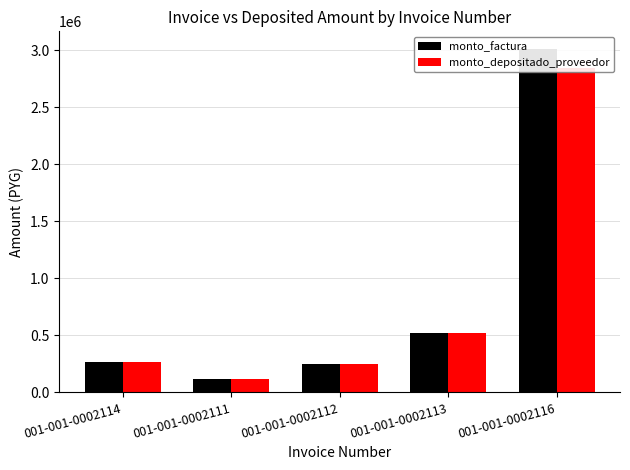

What is the value of the monto_factura bar at the 3rd from the left?

252000